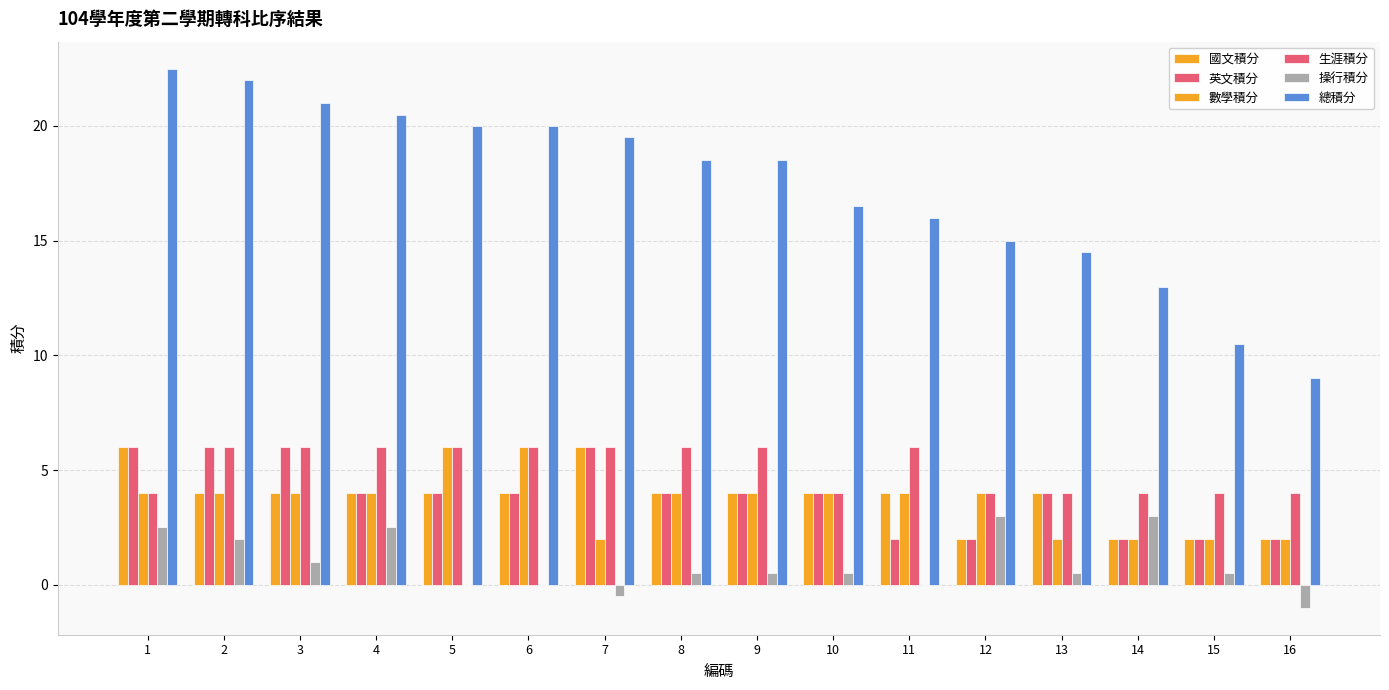

Reading left to right, list all the values displayed in this chart.

國文積分: 6.0	4.0	4.0	4.0	4.0	4.0	6.0	4.0	4.0	4.0	4.0	2.0	4.0	2.0	2.0	2.0
英文積分: 6.0	6.0	6.0	4.0	4.0	4.0	6.0	4.0	4.0	4.0	2.0	2.0	4.0	2.0	2.0	2.0
數學積分: 4.0	4.0	4.0	4.0	6.0	6.0	2.0	4.0	4.0	4.0	4.0	4.0	2.0	2.0	2.0	2.0
生涯積分: 4.0	6.0	6.0	6.0	6.0	6.0	6.0	6.0	6.0	4.0	6.0	4.0	4.0	4.0	4.0	4.0
操行積分: 2.5	2.0	1.0	2.5	0.0	0.0	-0.5	0.5	0.5	0.5	0.0	3.0	0.5	3.0	0.5	-1.0
總積分: 22.5	22.0	21.0	20.5	20.0	20.0	19.5	18.5	18.5	16.5	16.0	15.0	14.5	13.0	10.5	9.0